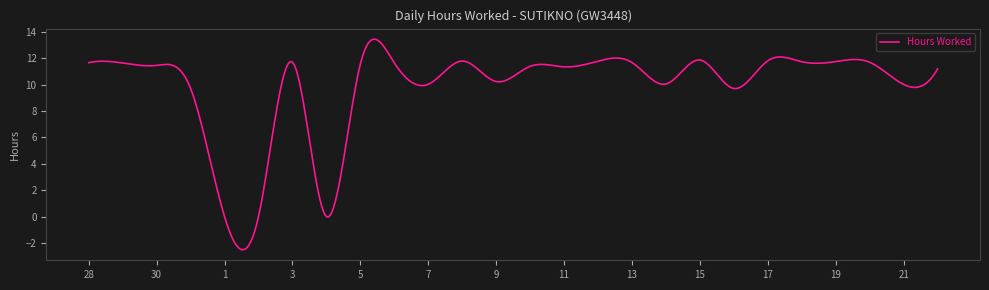

What is the sum of all values?

4916.3